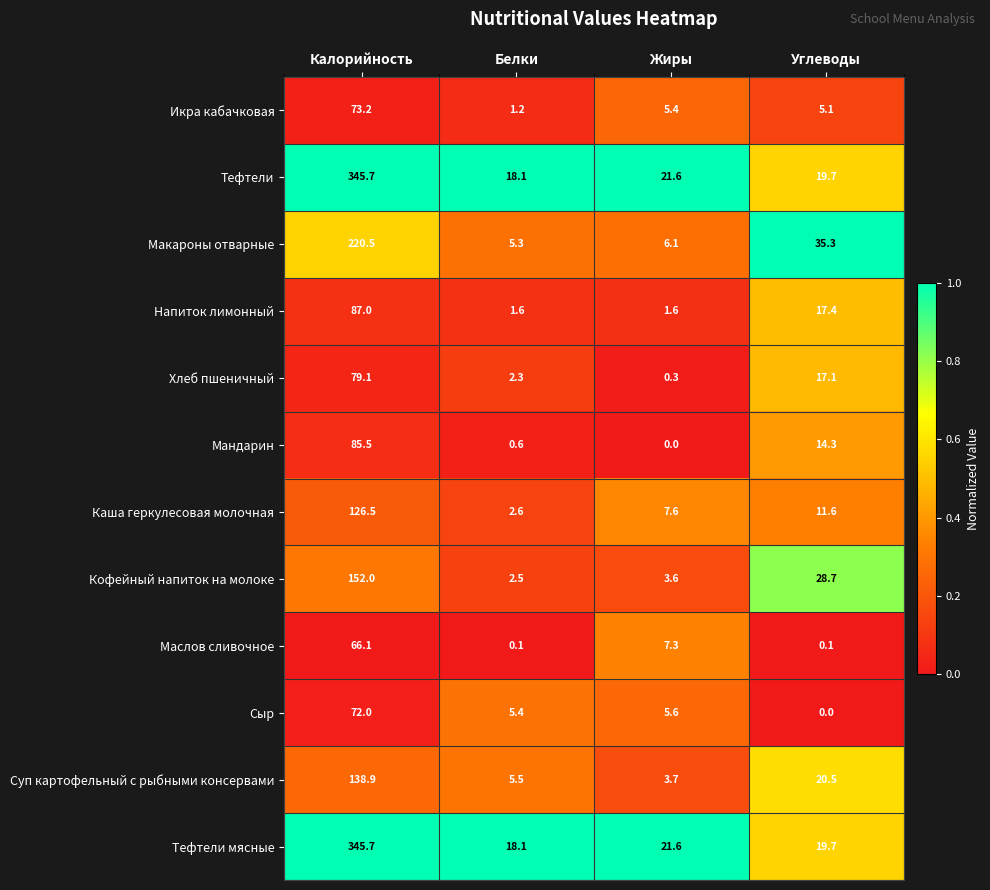

What value does the Сыр series have at Калорийность?

72.0